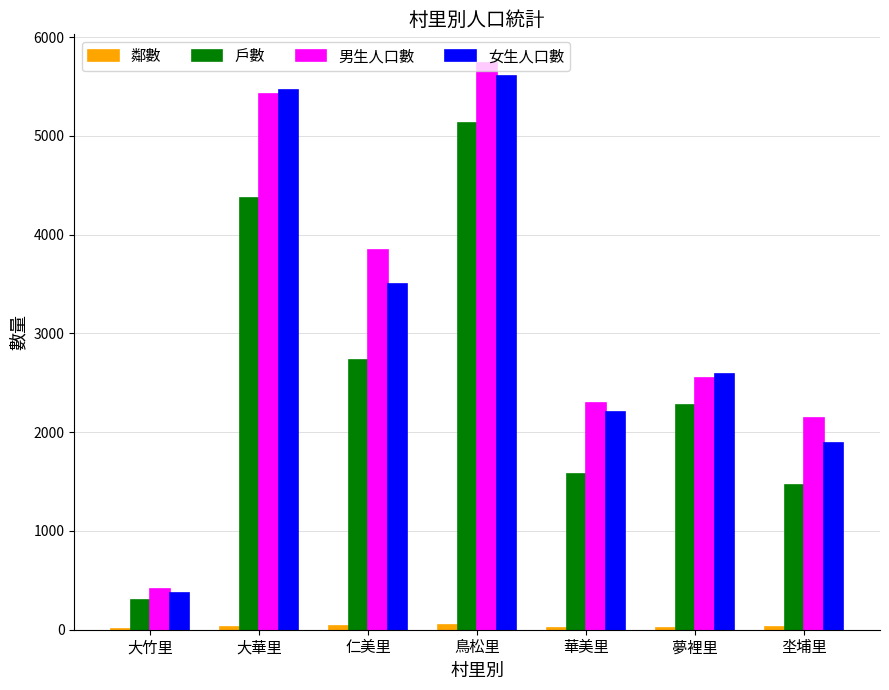

The 女生人口數 series shows 9396 at 大華里. True or false?

False